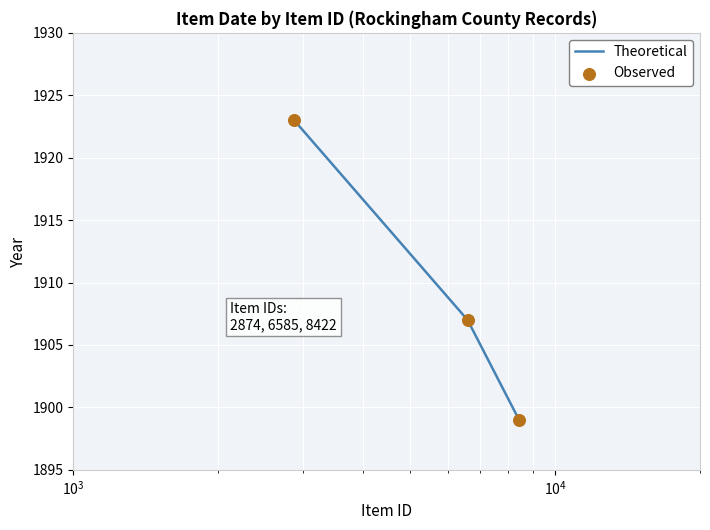

What is the sum of all values?

5729